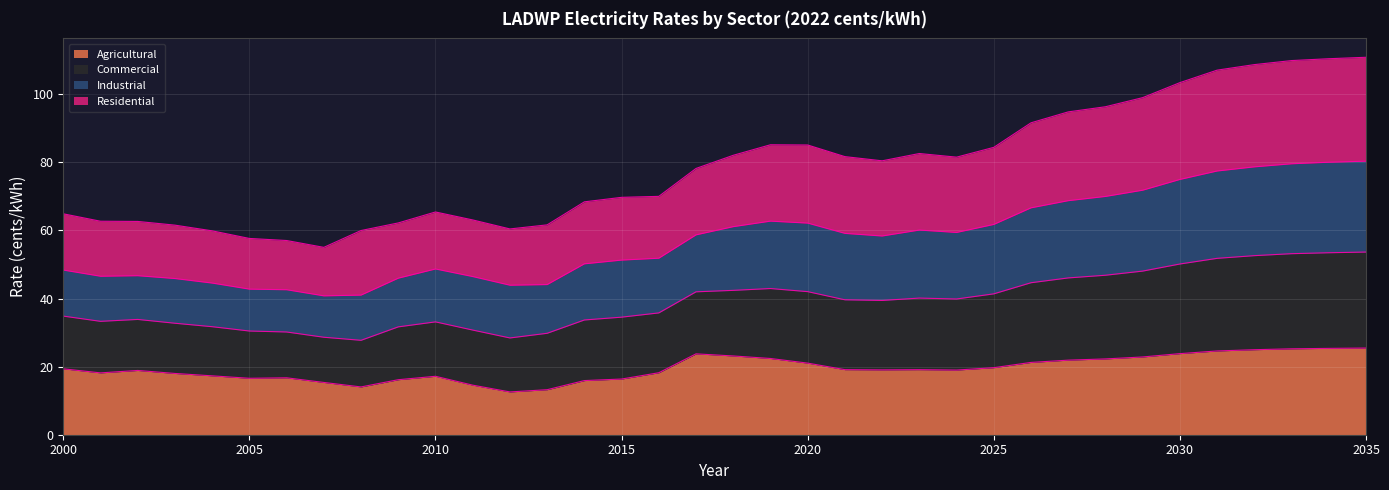

What are all the series names shown in the legend?

Agricultural, Commercial, Industrial, Residential